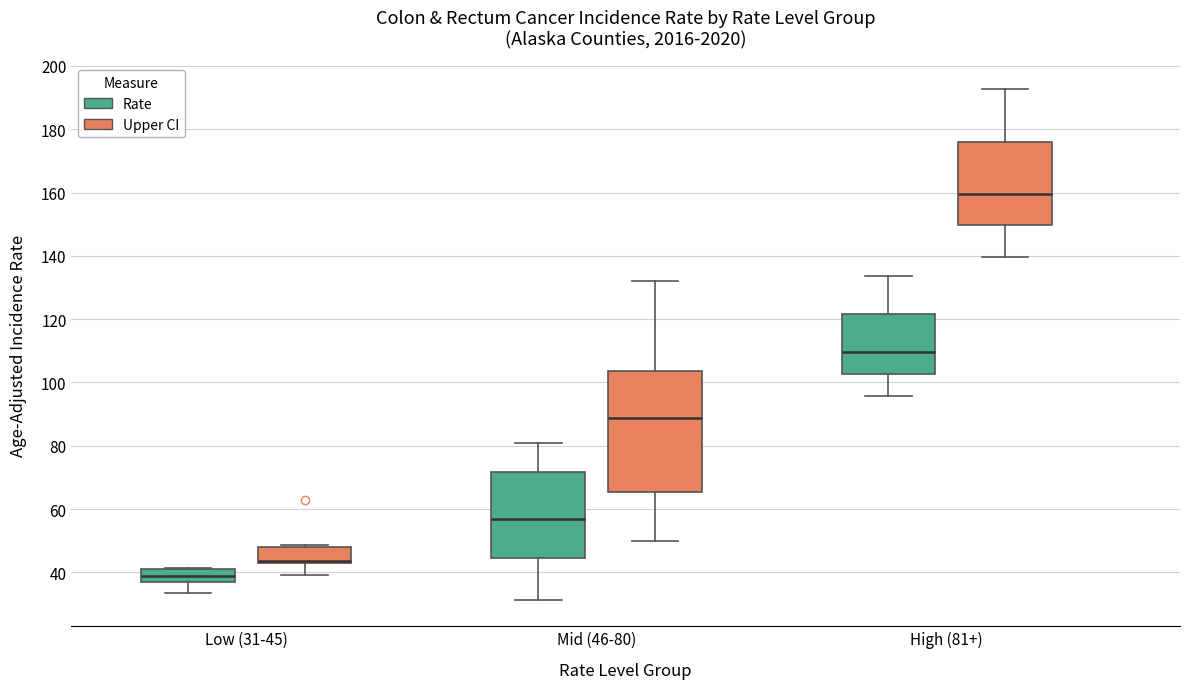

Comparing the boxes themselves (not the whiskers), which one is the tallest?

Mid (46-80) (Upper CI)